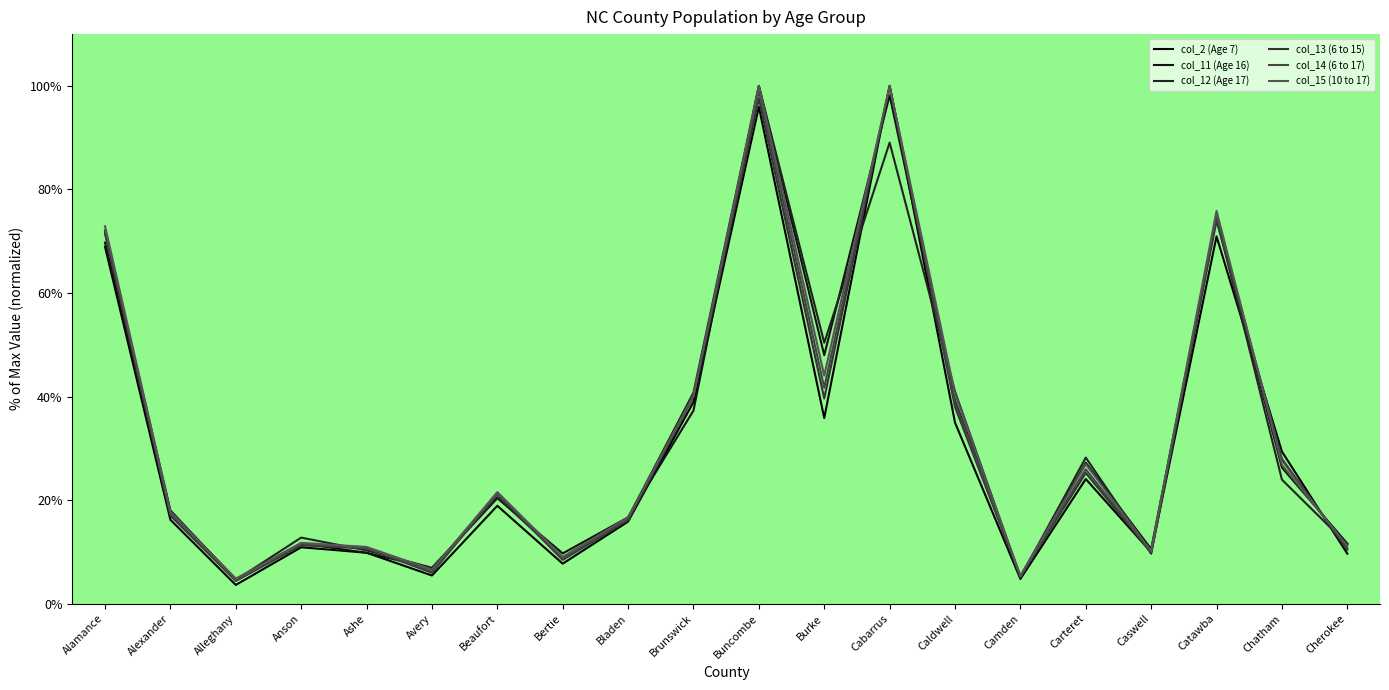

How many distinct data groups are displayed?

6